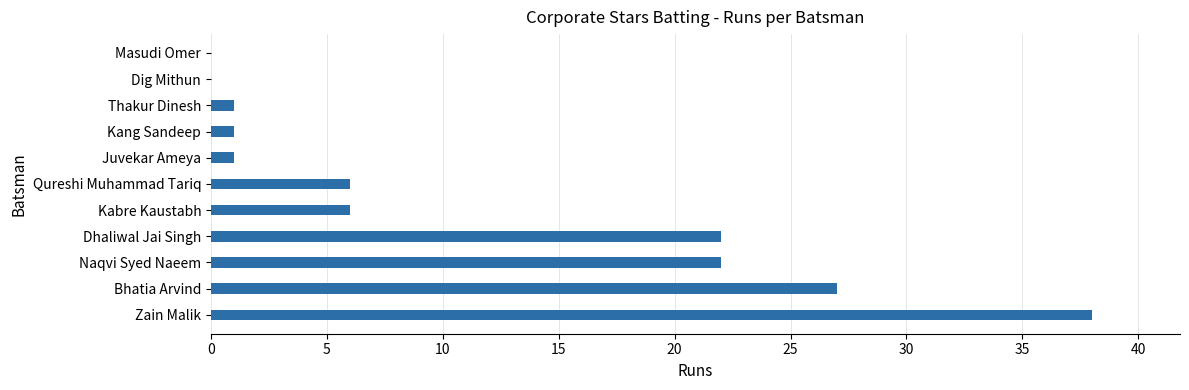

Reading bottom to top, list all the values displayed in this chart.

Zain Malik=38	Bhatia Arvind=27	Naqvi Syed Naeem=22	Dhaliwal Jai Singh=22	Kabre Kaustabh=6	Qureshi Muhammad Tariq=6	Juvekar Ameya=1	Kang Sandeep=1	Thakur Dinesh=1	Dig Mithun=0	Masudi Omer=0